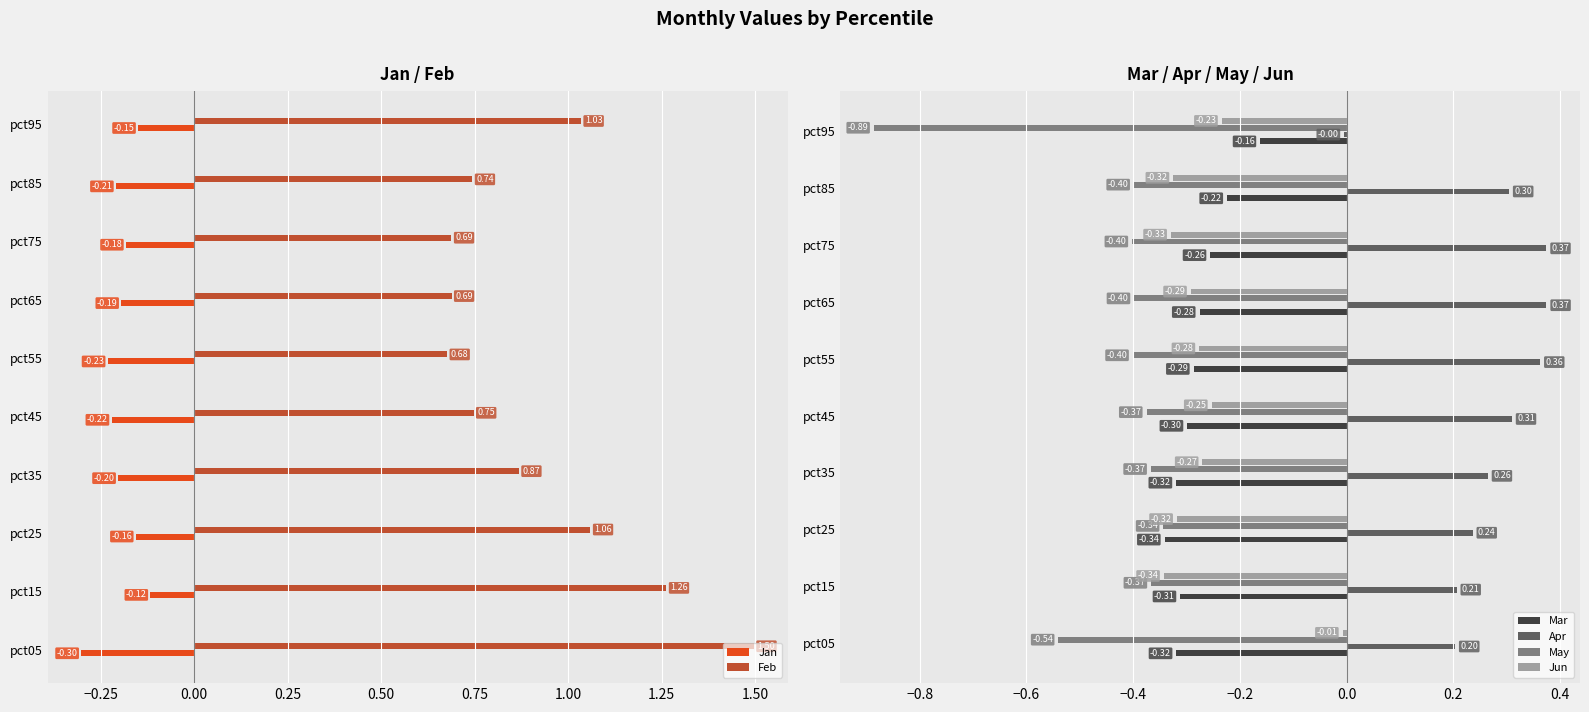

Is the value of May at pct15 greater than the value of Jun at pct25?

No